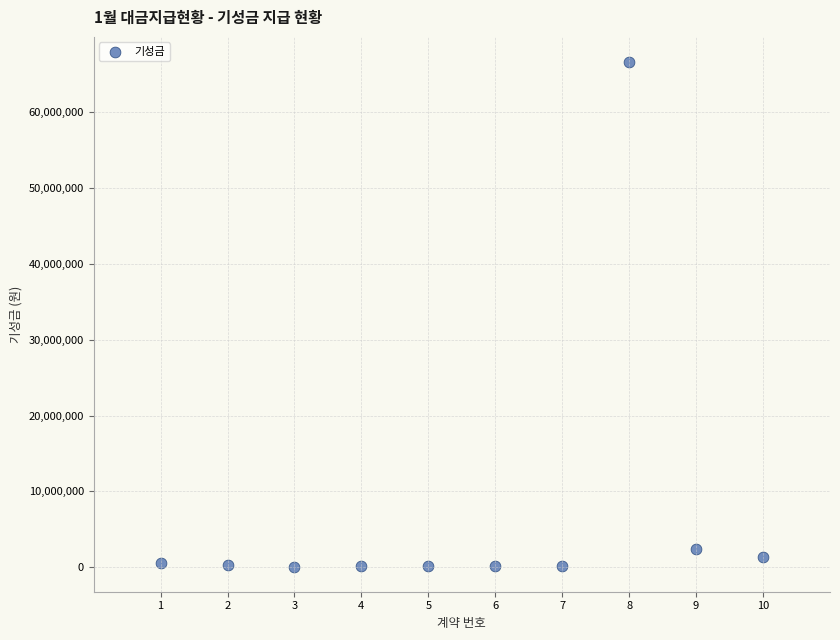

What Y value in the scatter plot is closest to 33363405?

2453760